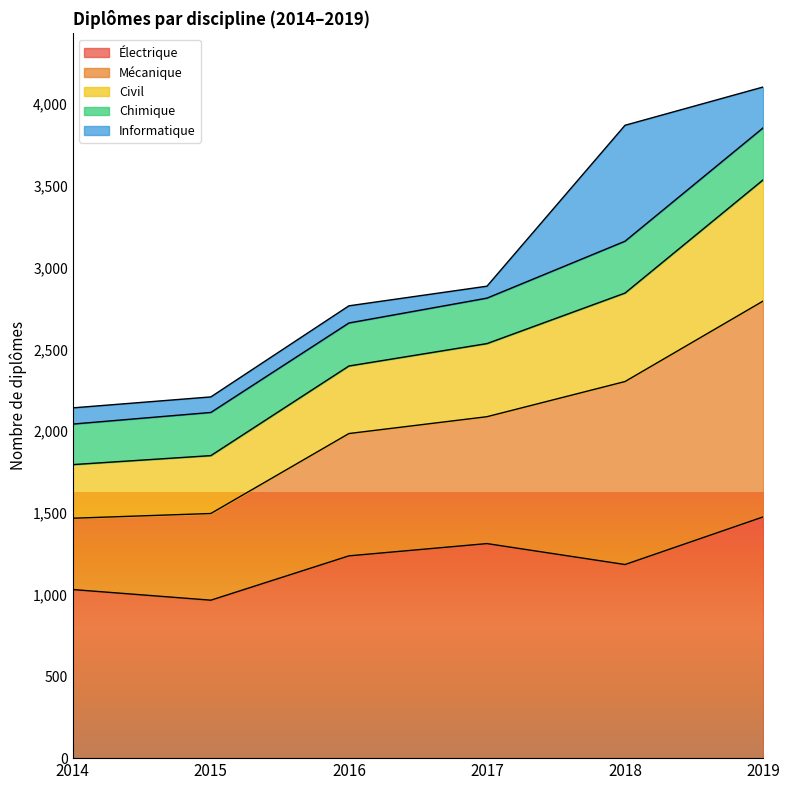

True or false: Civil and Mécanique cross at least once.

False